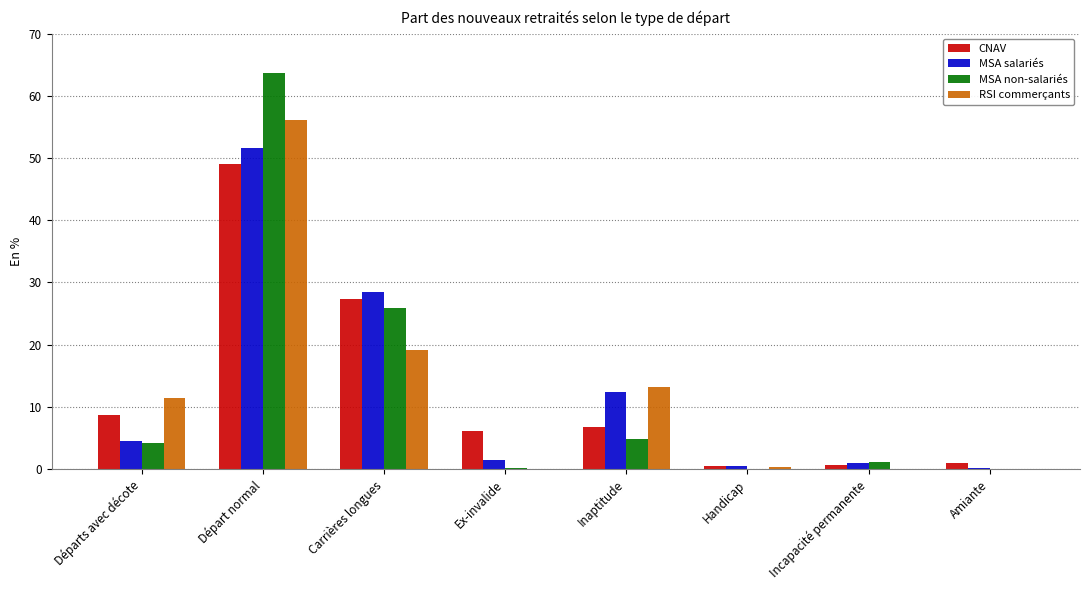

What is the sum of the CNAV values at Ex-invalide and Départ normal?

55.3